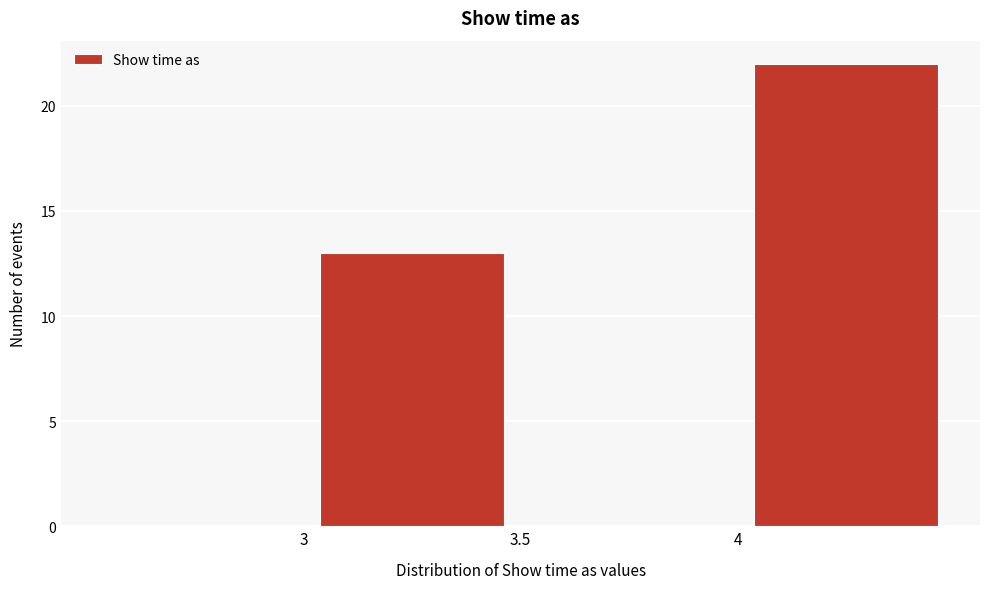

Reading left to right, transcribe this chart: for each bar, give the range it covers on the x-axis and its height. The values are not printed on the chart, so give them approximately, as read against the axis.

2.5 to 3.0: 0
3.0 to 3.5: 13
3.5 to 4.0: 0
4.0 to 4.5: 22